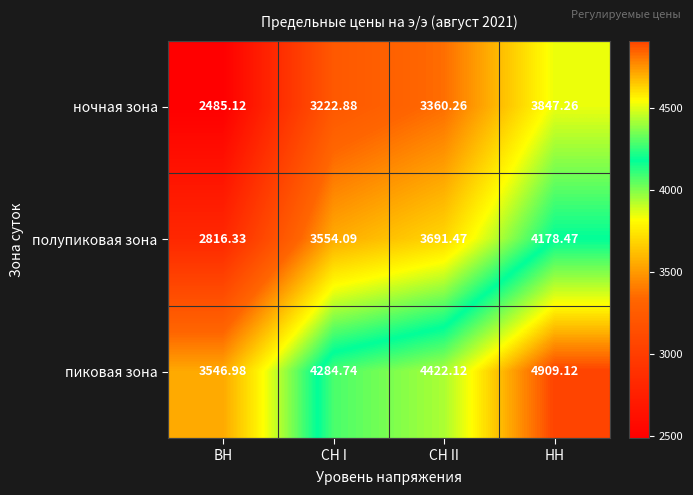

Where does the пиковая зона series first go above 4422?

СН II